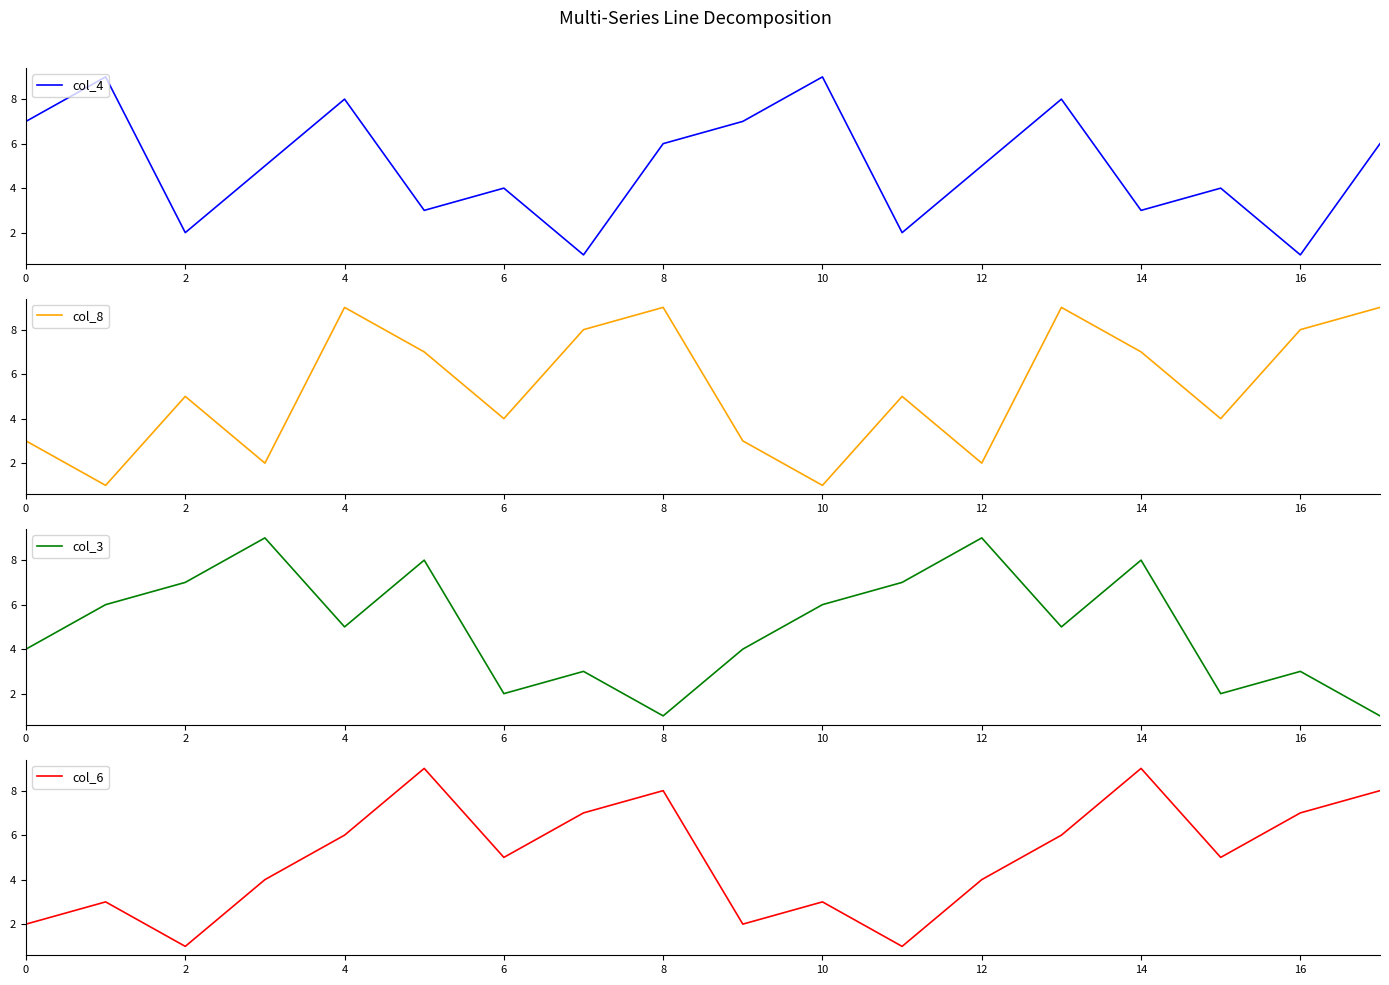

Is this an area chart (filled region under the line)?

No